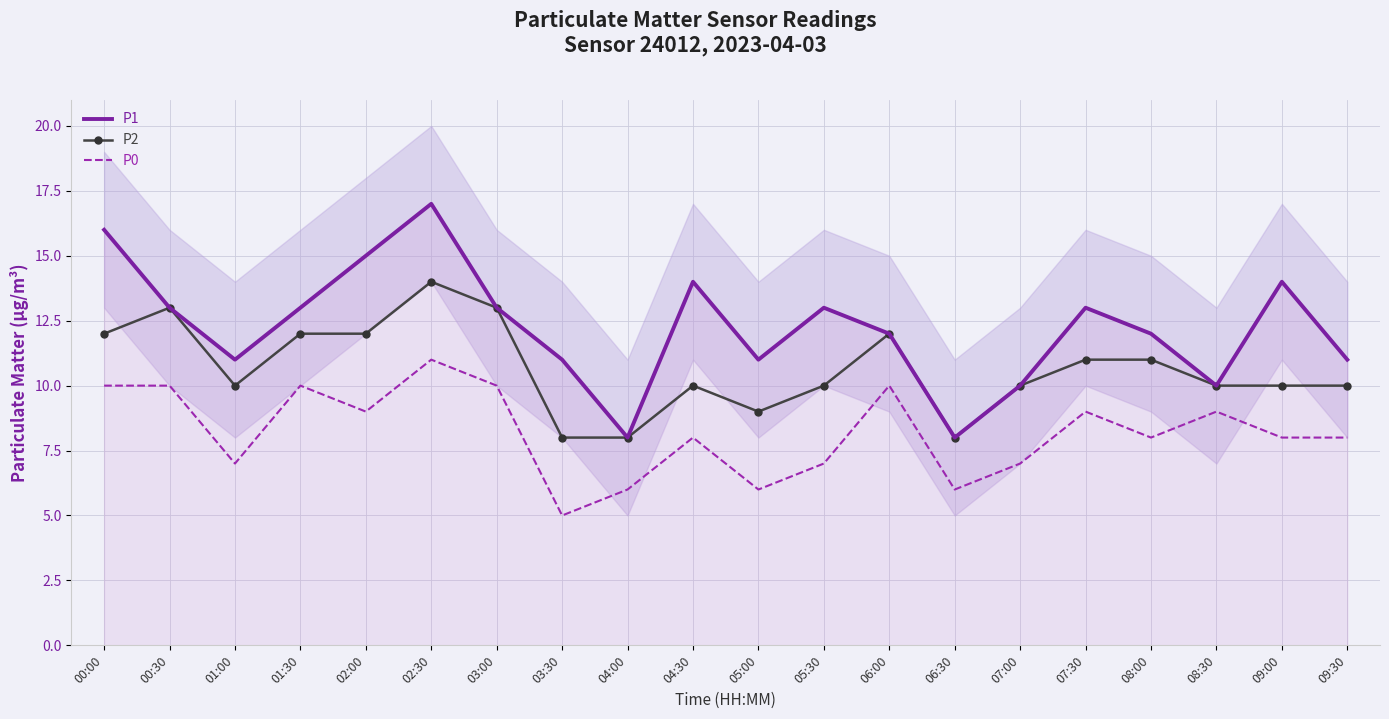

How many data points does each series have?

20